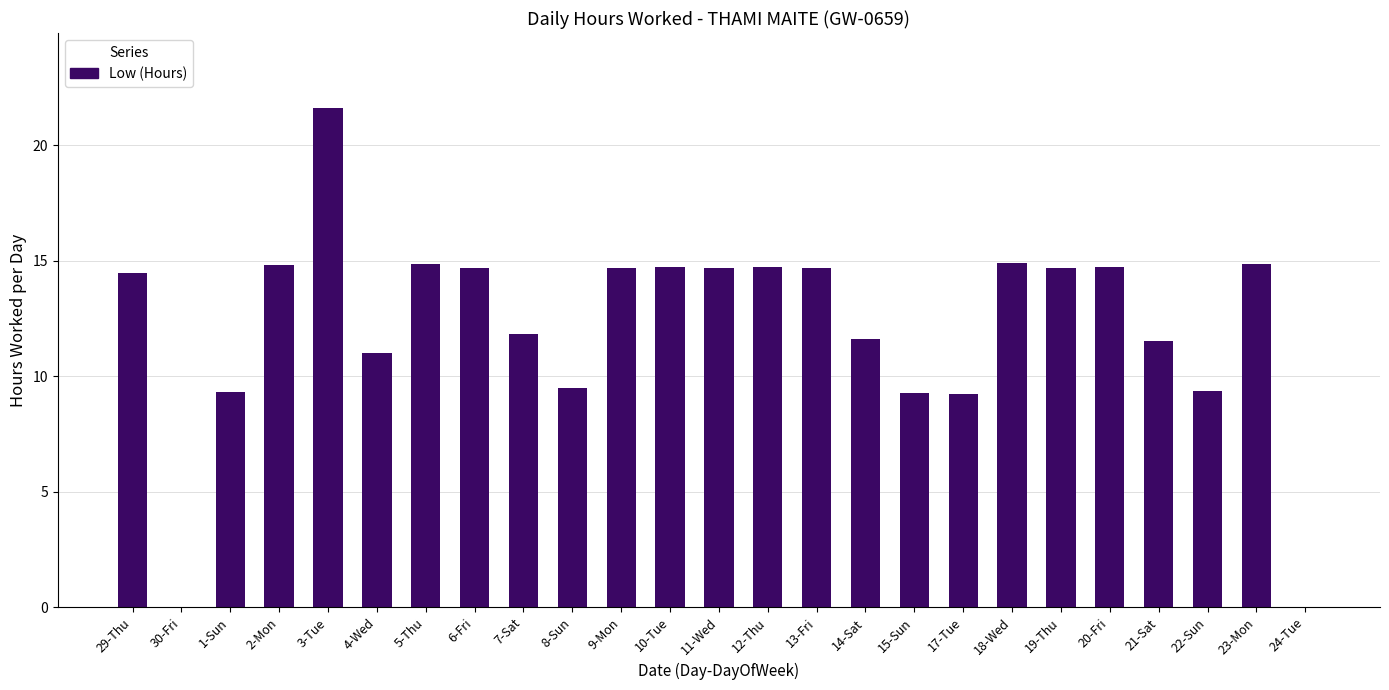

Are the bars grouped side by side (vs. stacked)?

No